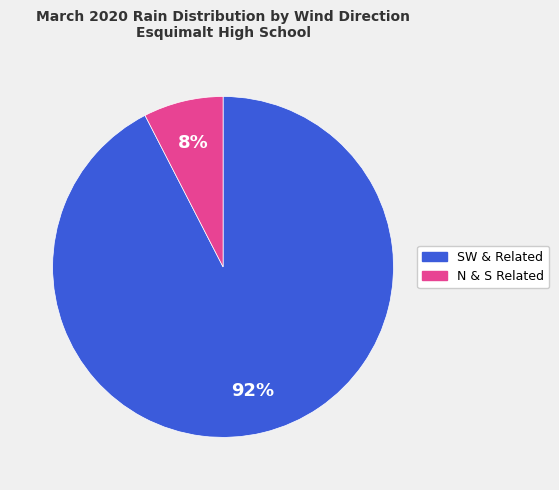

Is there a majority slice in this chart?

Yes